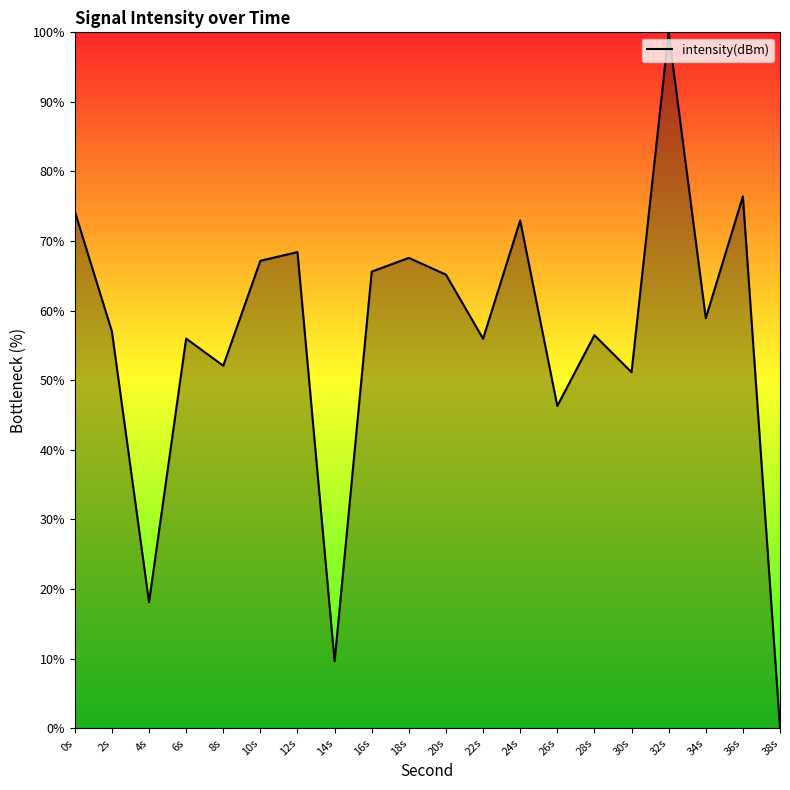

What is the difference between the maximum and minimum values?

100.0